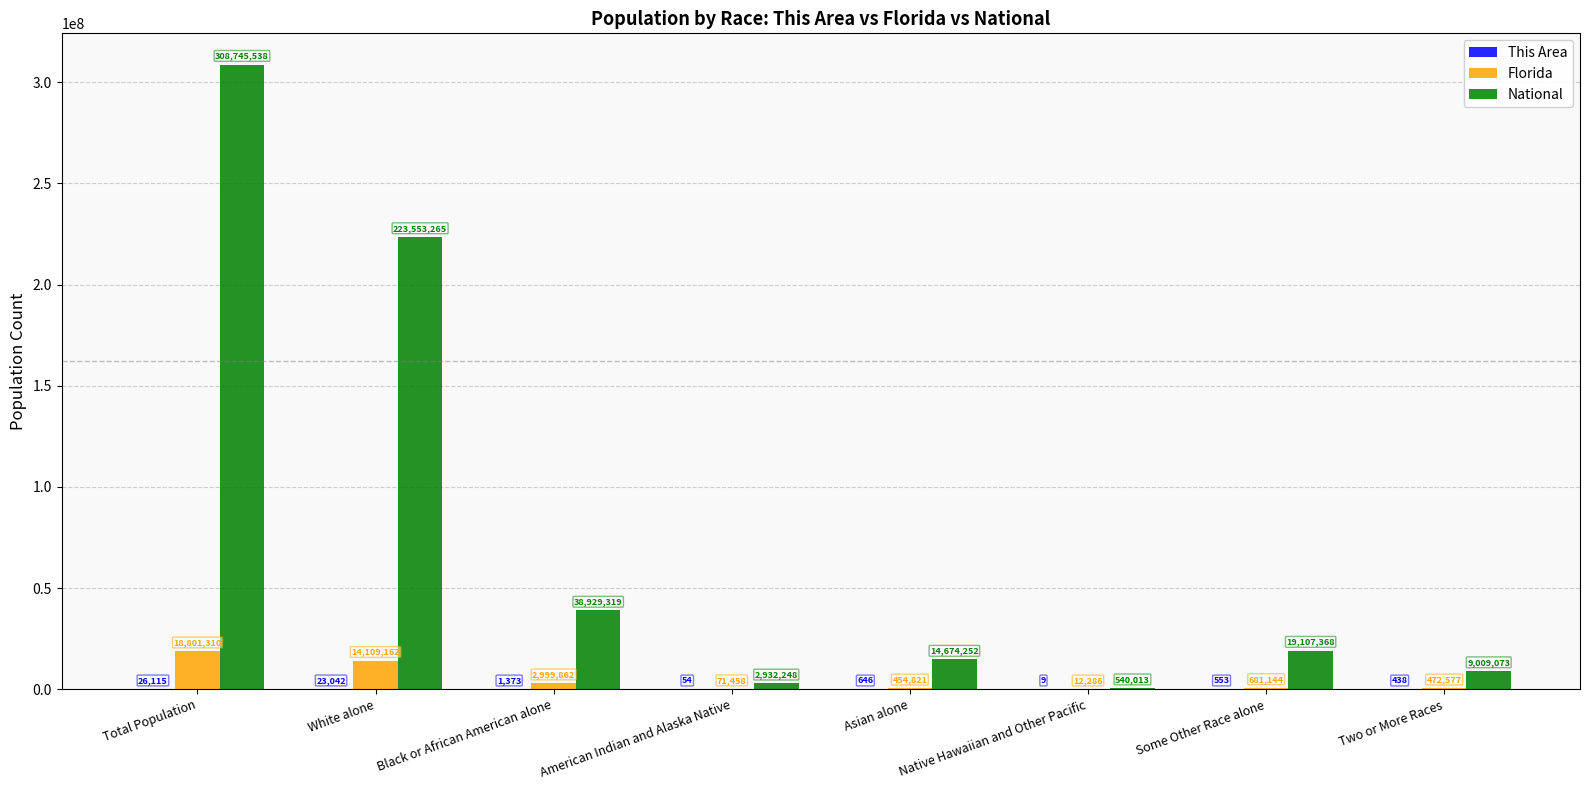

Is it true that Florida equals 12286 at Native Hawaiian and Other Pacific?

True